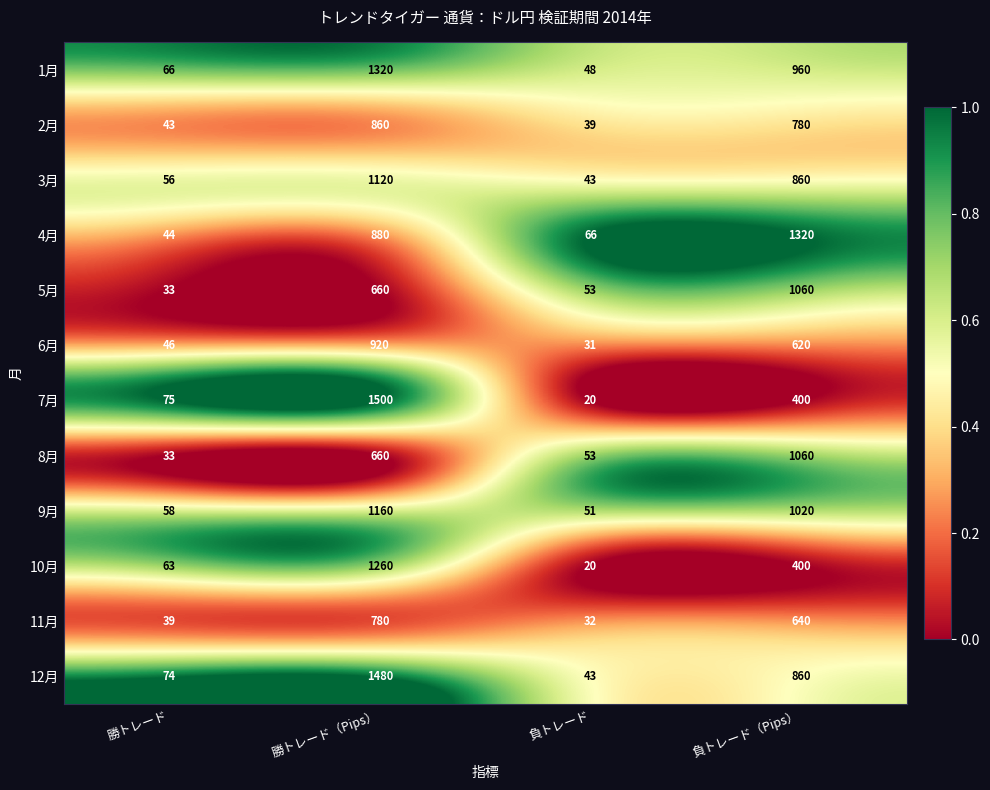

Which series has the largest range (max minus min)?

7月